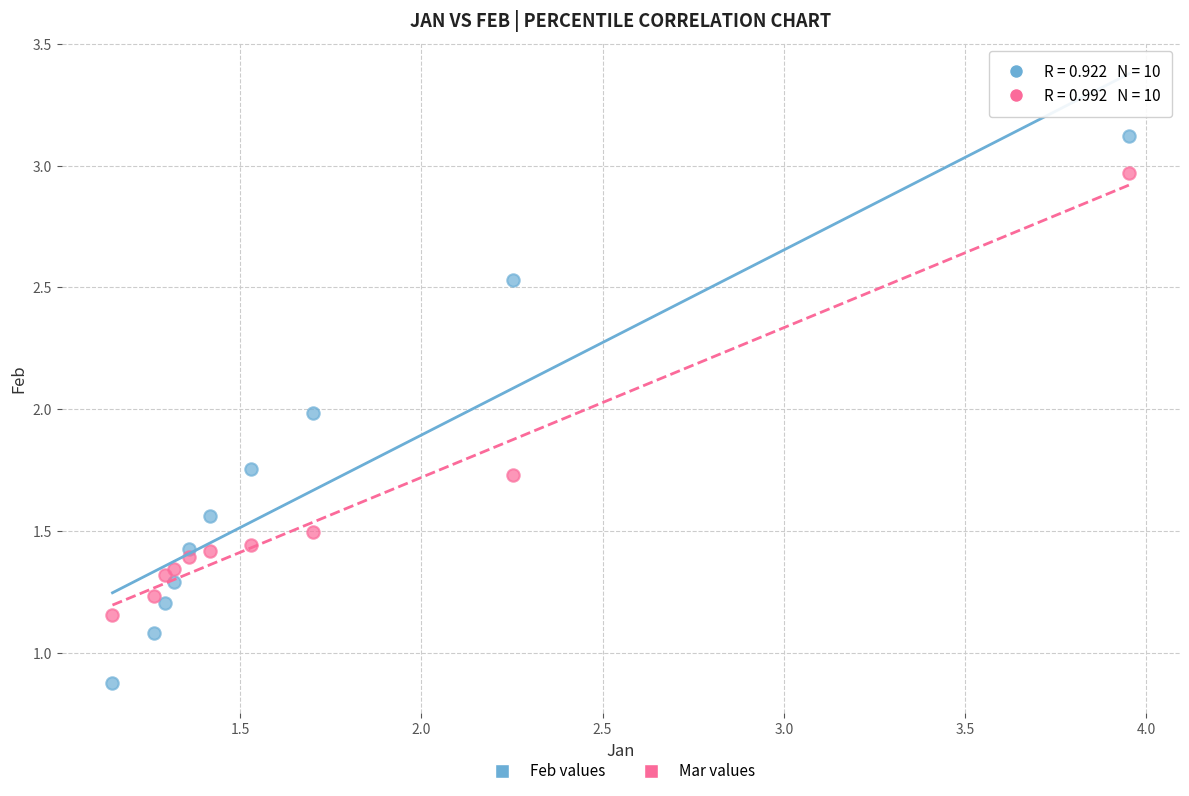

Across all series, what Y value is closest to 1?

1.1